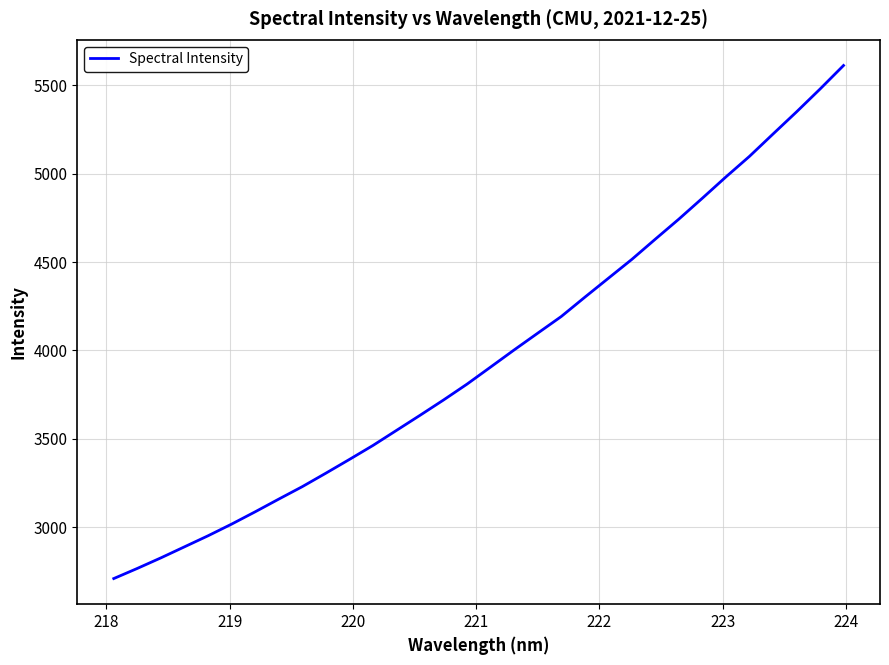

What is the difference between the maximum and minimum values?

2903.3